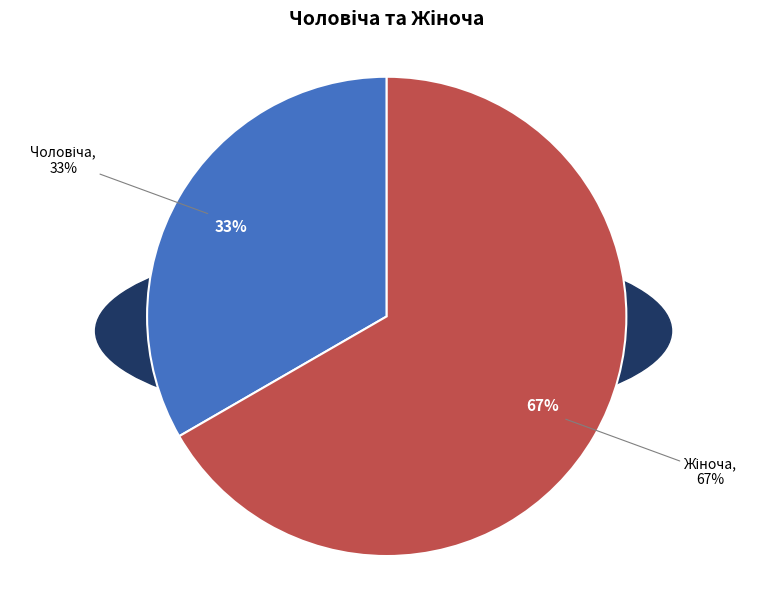

Combined, what portion of the pie is Жіноча and Чоловіча?

100.0%